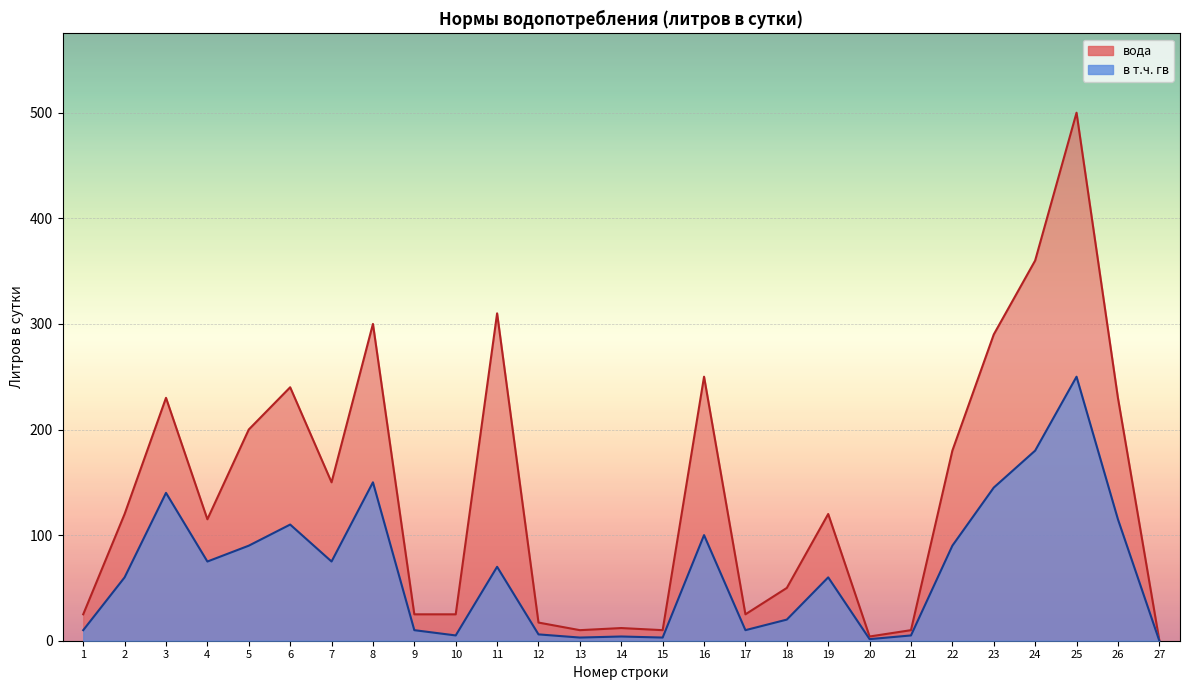

What is the value of the вода point at the 14th from the left?

12.0